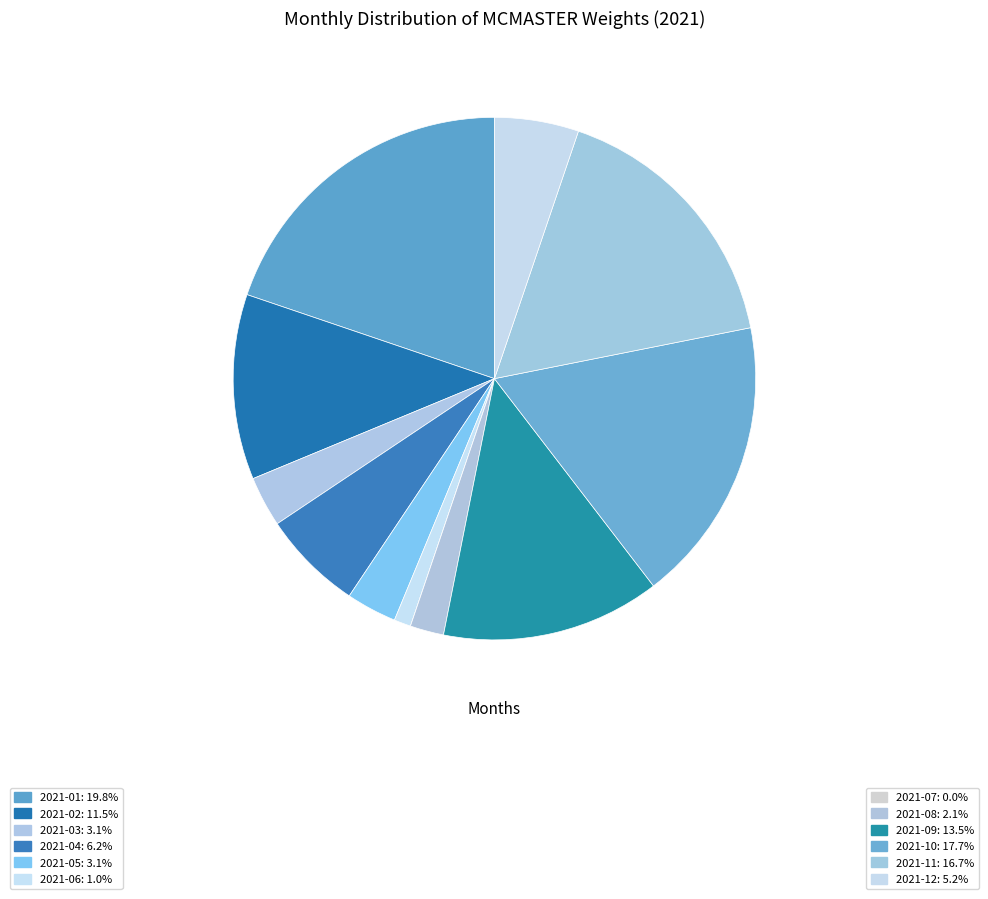

Does any single category account for the majority?

No